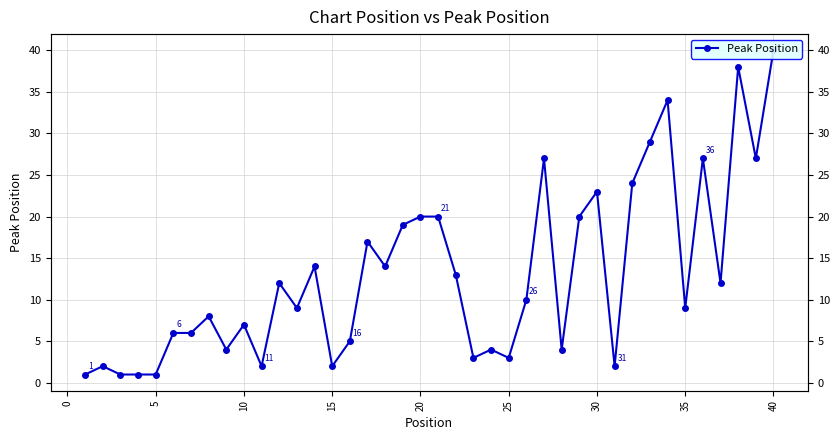

How many lines are shown in the chart?

1